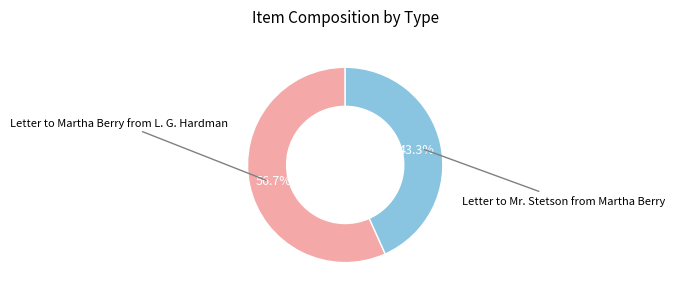

Is there any slice that represents more than half of the pie?

Yes